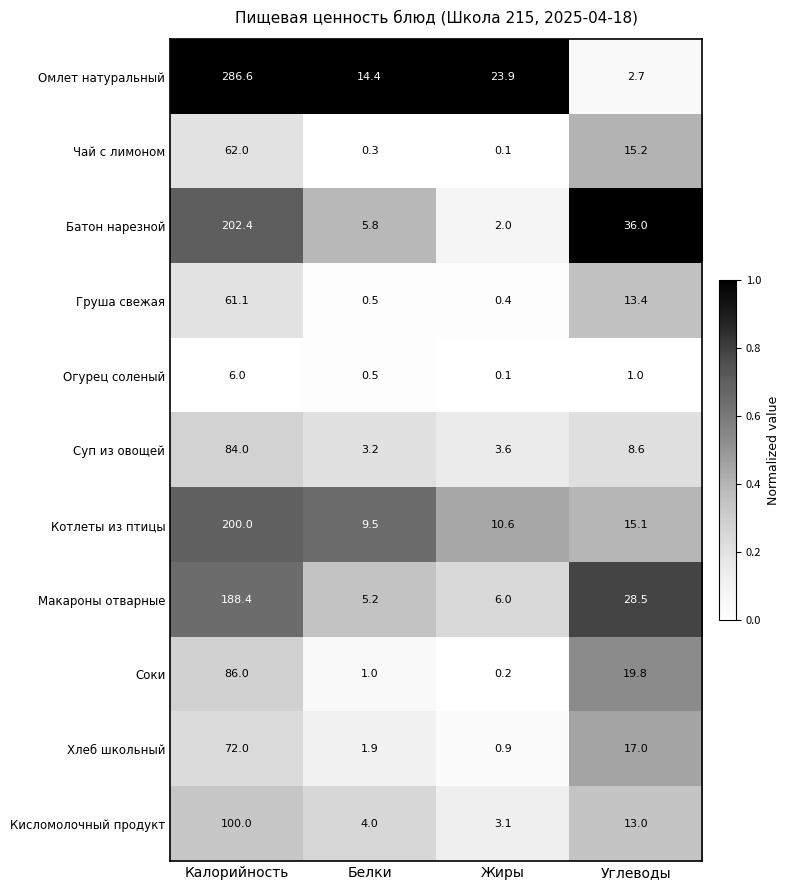

What is the average value of the Суп из овощей series?

24.9